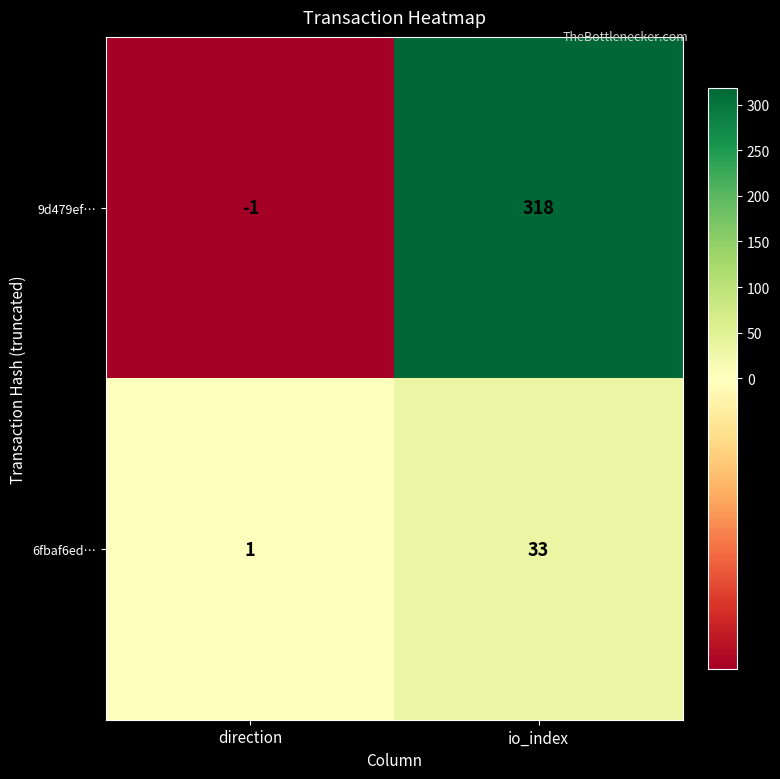

Which series has the largest total across all categories?

9d479ef…